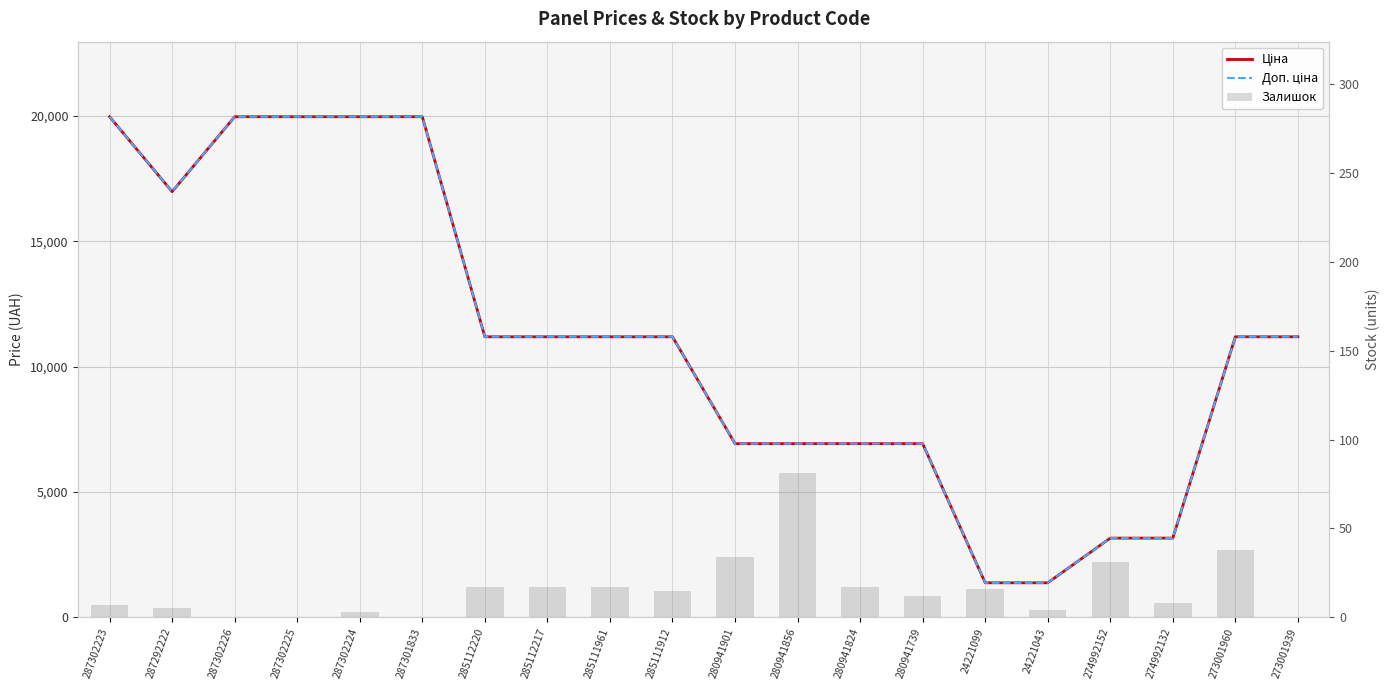

Reading left to right, what are all the values shown in this chart?

Ціна: 19964.2	16976.3	19964.2	19964.2	19964.2	19964.2	11188.2	11188.2	11188.2	11188.2	6925.7	6925.7	6925.7	6925.7	1375.4	1375.4	3157.9	3157.9	11188.2	11188.2
Доп. ціна: 19964.2	16976.3	19964.2	19964.2	19964.2	19964.2	11188.2	11188.2	11188.2	11188.2	6925.7	6925.7	6925.7	6925.7	1375.0	1375.0	3158.0	3158.0	11188.2	11188.2
Залишок: 7.0	5.0	0.0	0.0	3.0	0.0	17.0	17.0	17.0	15.0	34.0	81.0	17.0	12.0	16.0	4.0	31.0	8.0	38.0	0.0